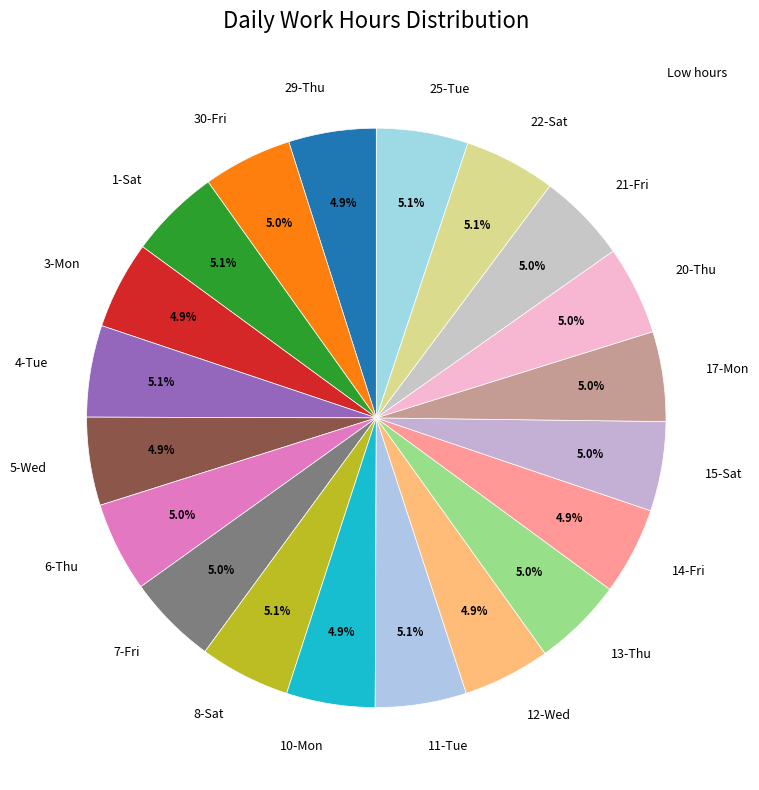

How many segments does this pie chart have?

20